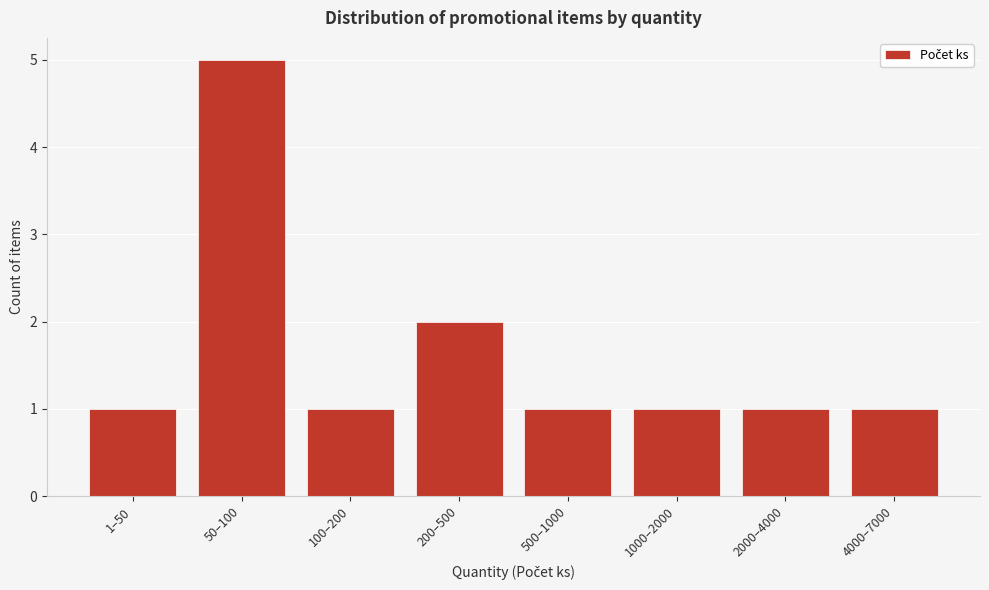

Reading left to right, what are all the values shown in this chart?

1	5	1	2	1	1	1	1